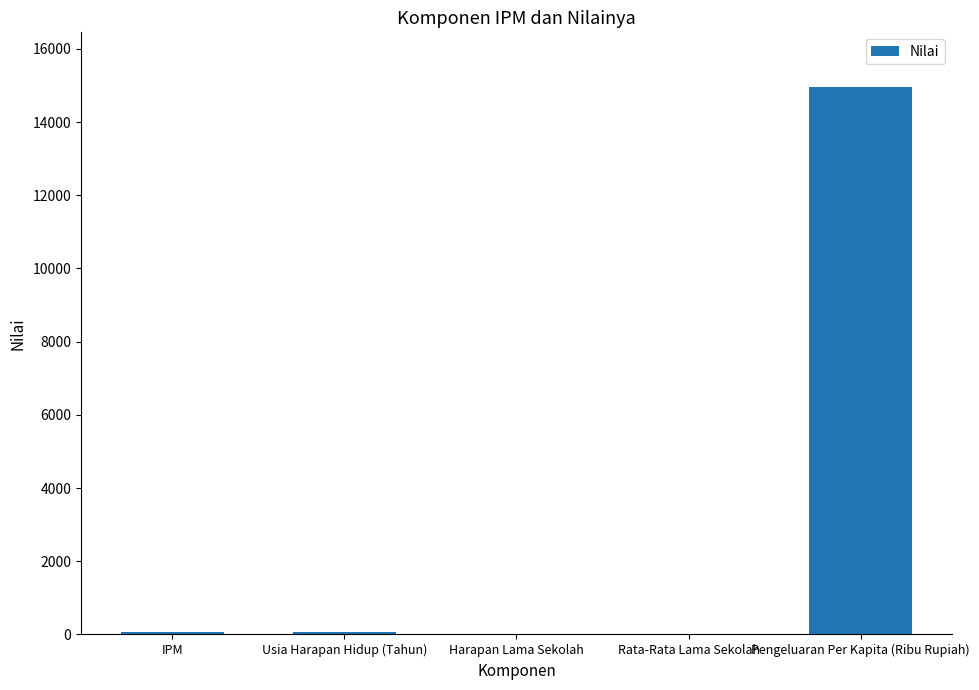

What is the maximum value shown in the chart?

14957.1